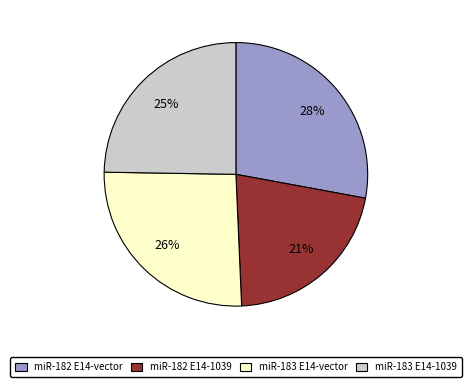

To the nearest percent, what is the average slice percentage?

25%